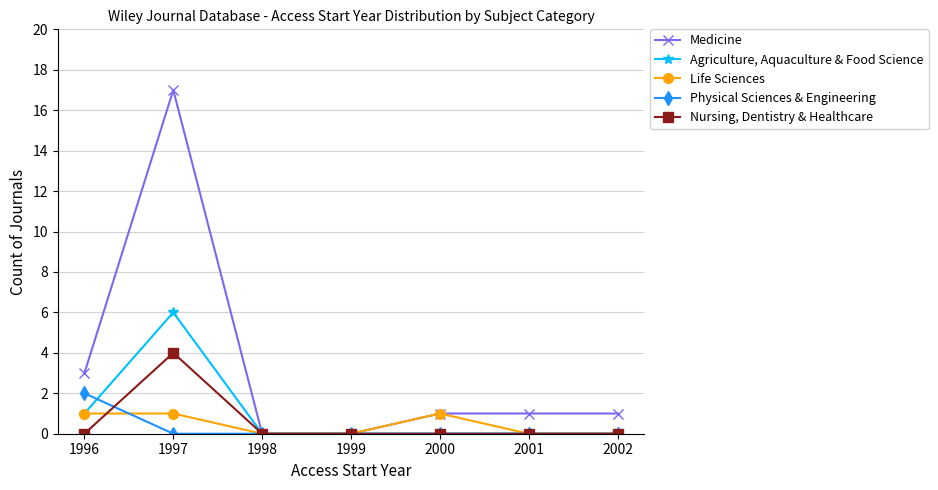

Is it true that Physical Sciences & Engineering equals 1 at 2001?

False